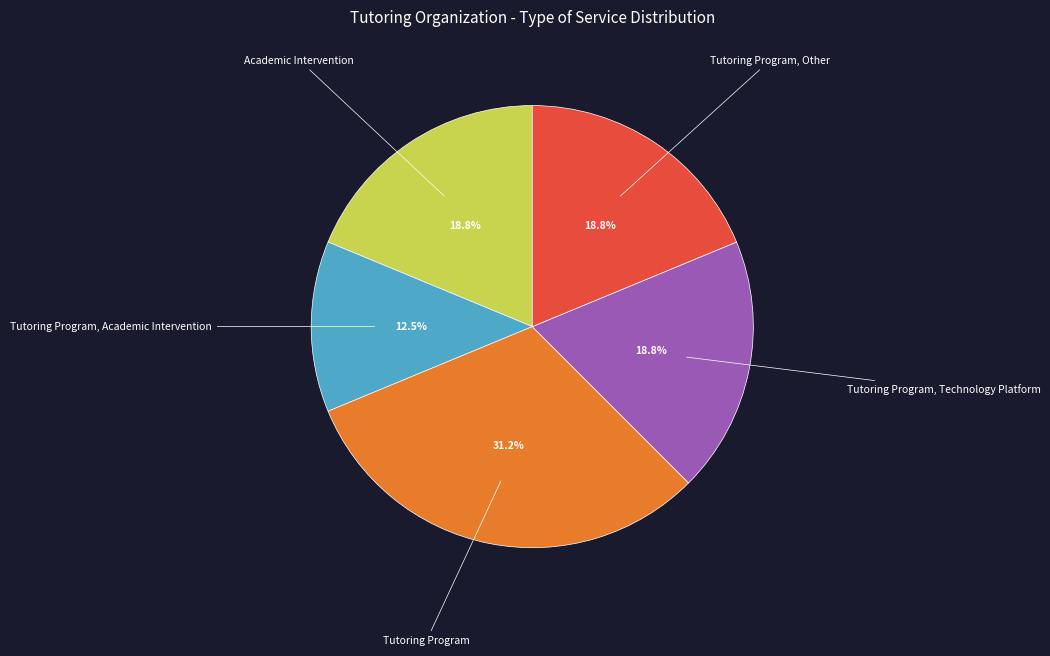

Is there any slice that represents more than half of the pie?

No